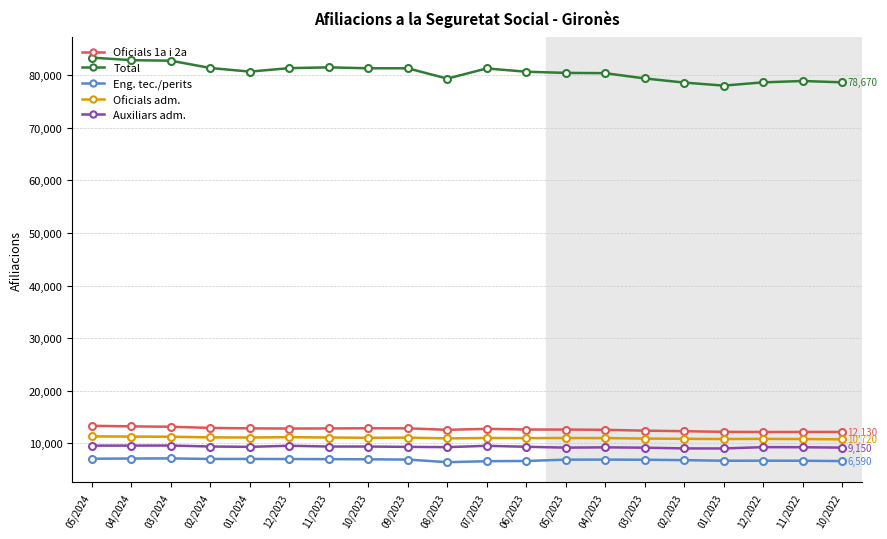

What is the sum of the Oficials 1a i 2a values at 02/2024 and 04/2024?

26085